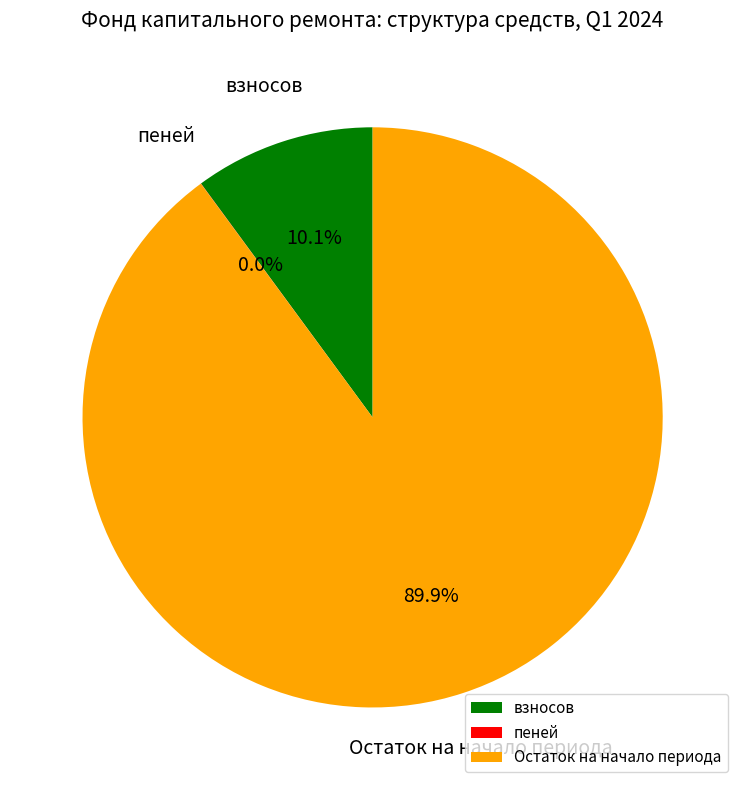

To the nearest percent, what is the average slice percentage?

33%